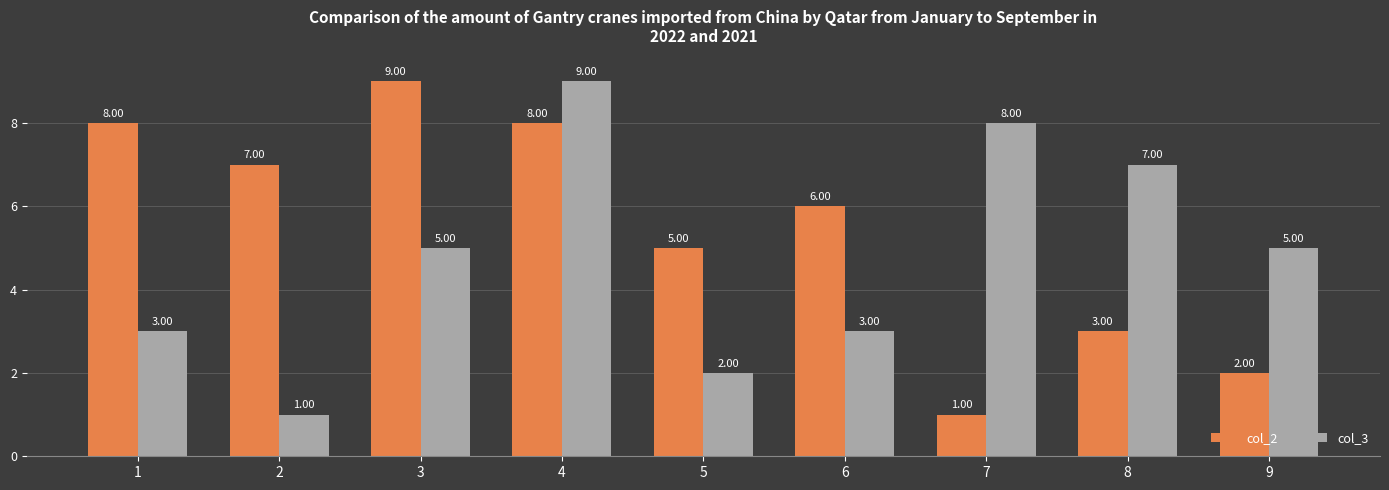

Is it true that col_3 equals 10 at 8?

False